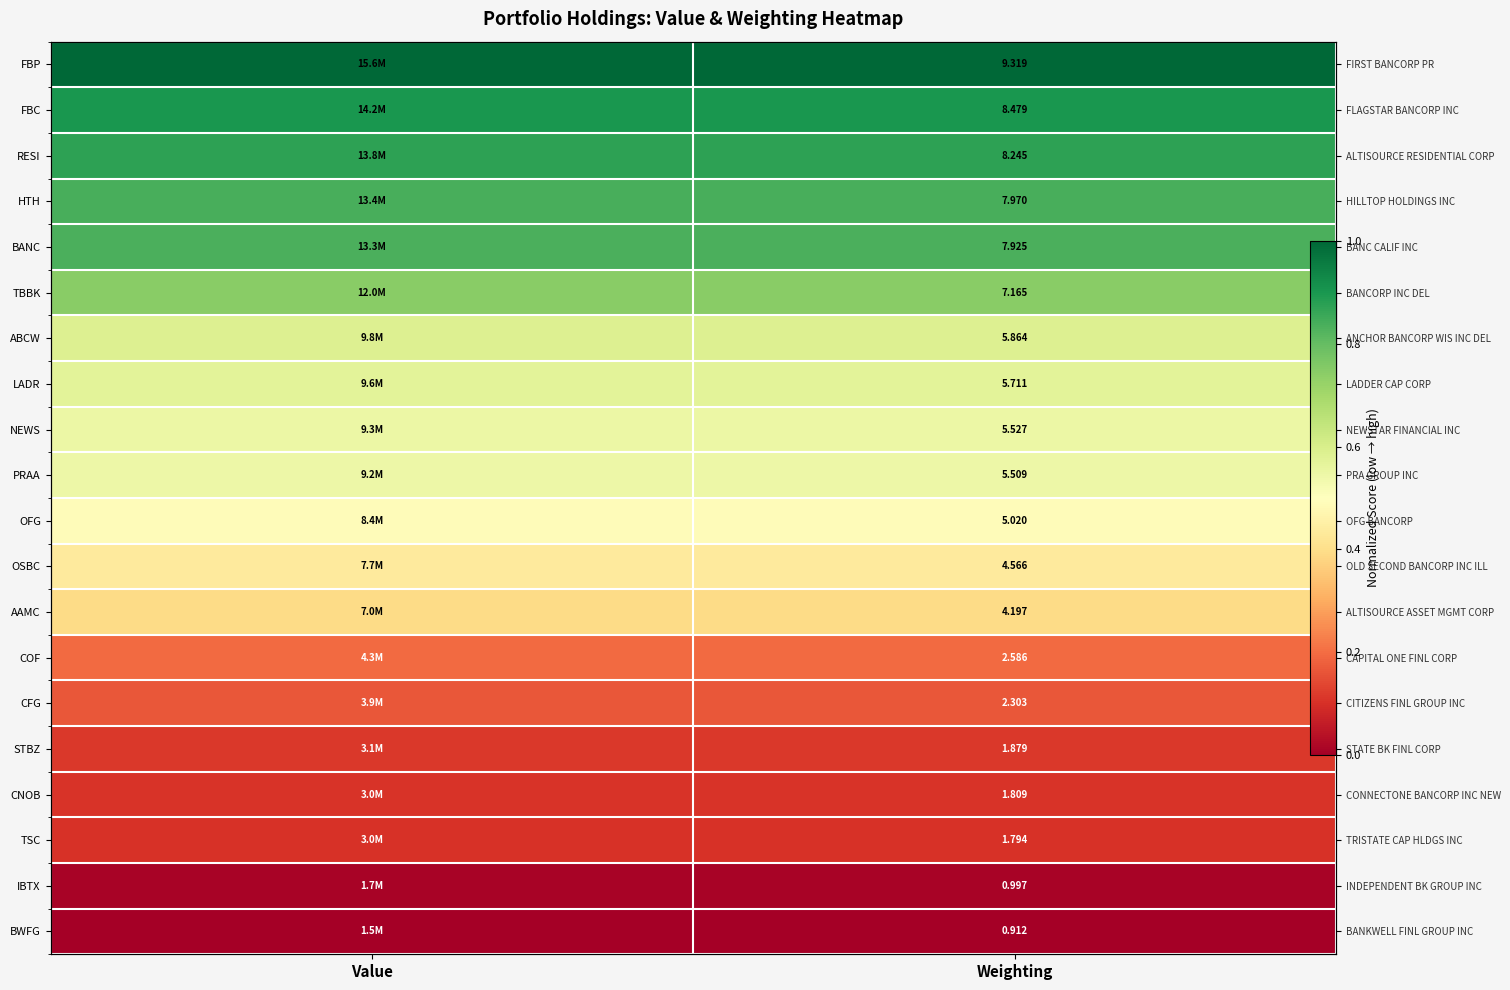

How many series are shown in this chart?

20